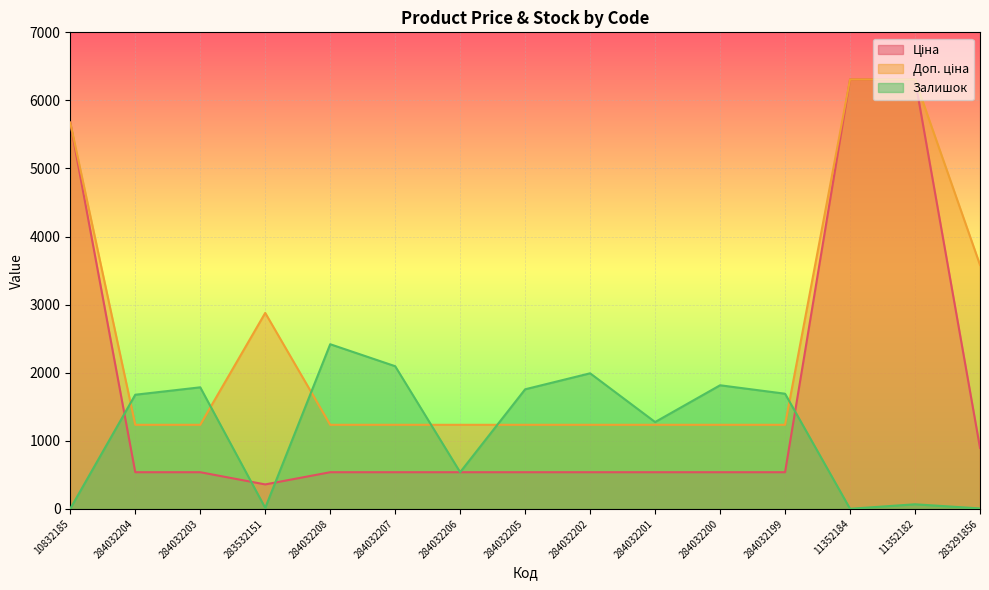

Which series has the largest range (max minus min)?

Ціна